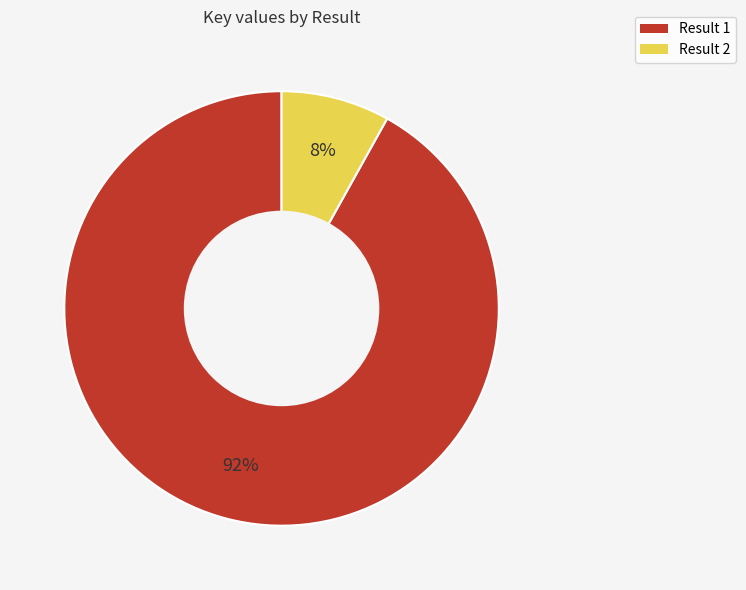

What is the smallest slice in the pie chart?

Result 2